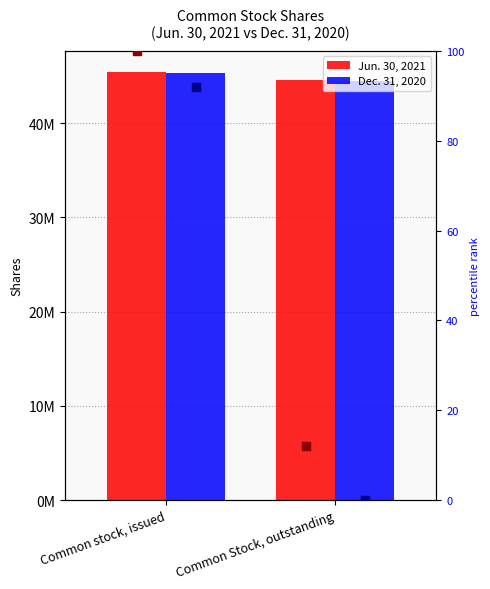

At which category is the sum across all series the highest?

Common stock, issued